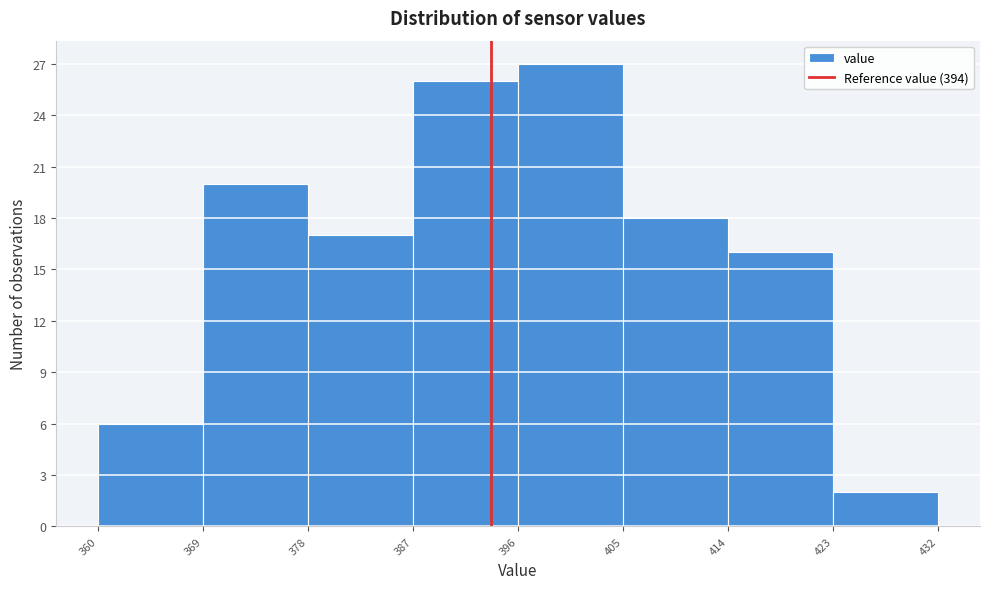

Reading left to right, list every bar in this chart as the range it spans on the x-axis followed by its height. The values are not printed on the chart, so give them approximately, as read against the axis.

360 to 369: 6
369 to 378: 20
378 to 387: 17
387 to 396: 26
396 to 405: 27
405 to 414: 18
414 to 423: 16
423 to 432: 2